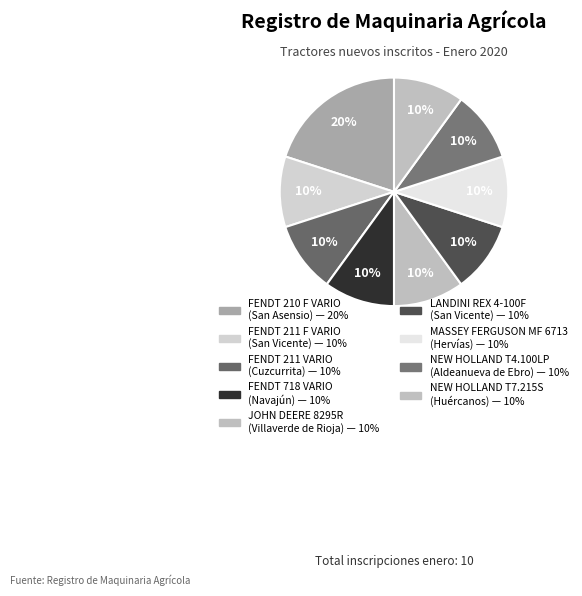

Count the number of slices in the pie.

9